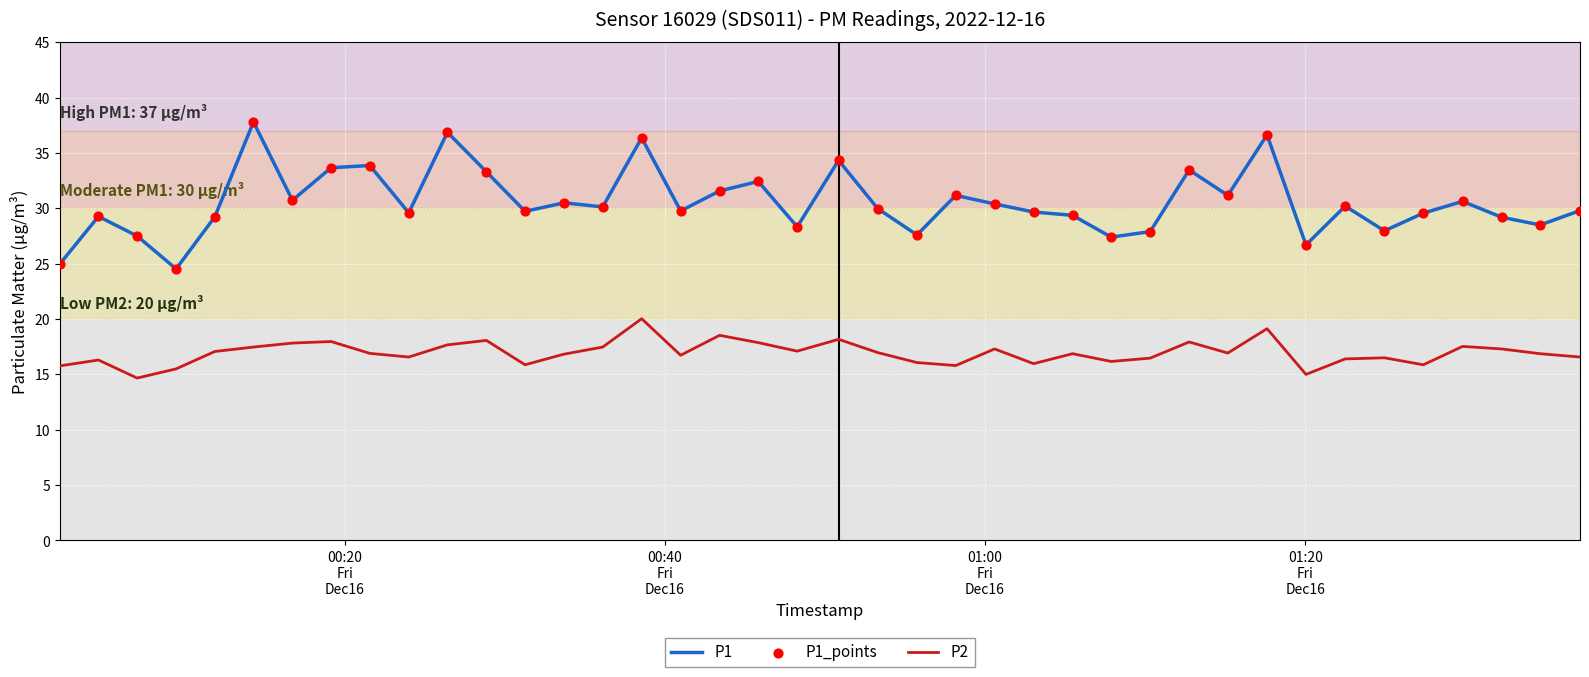

Which series has the largest range (max minus min)?

P1